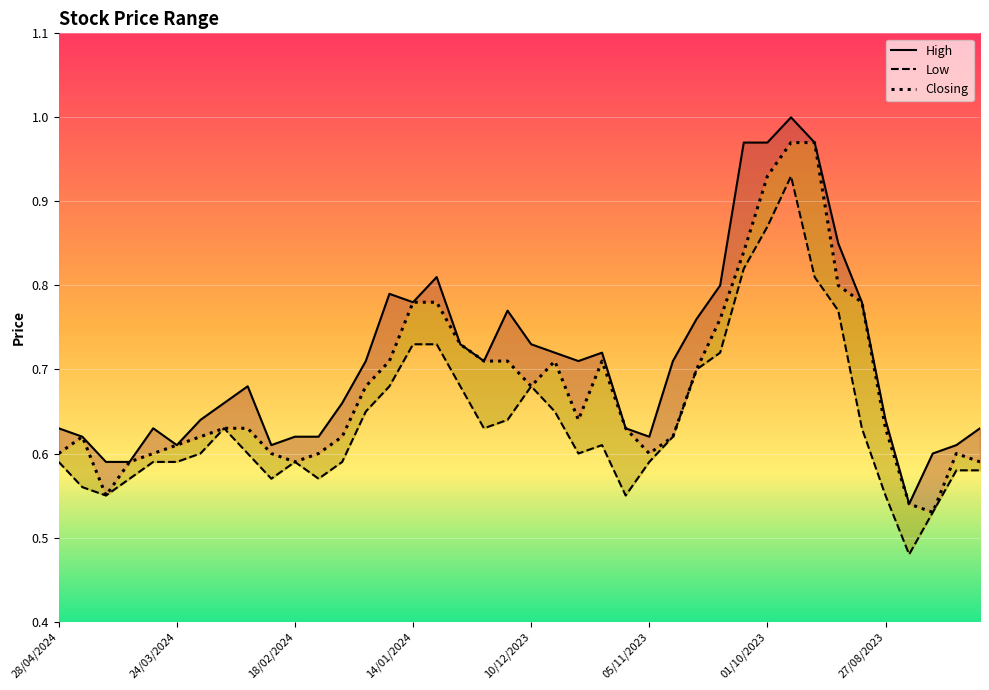

List the series in order of their peak value, highest first.

High, Closing, Low